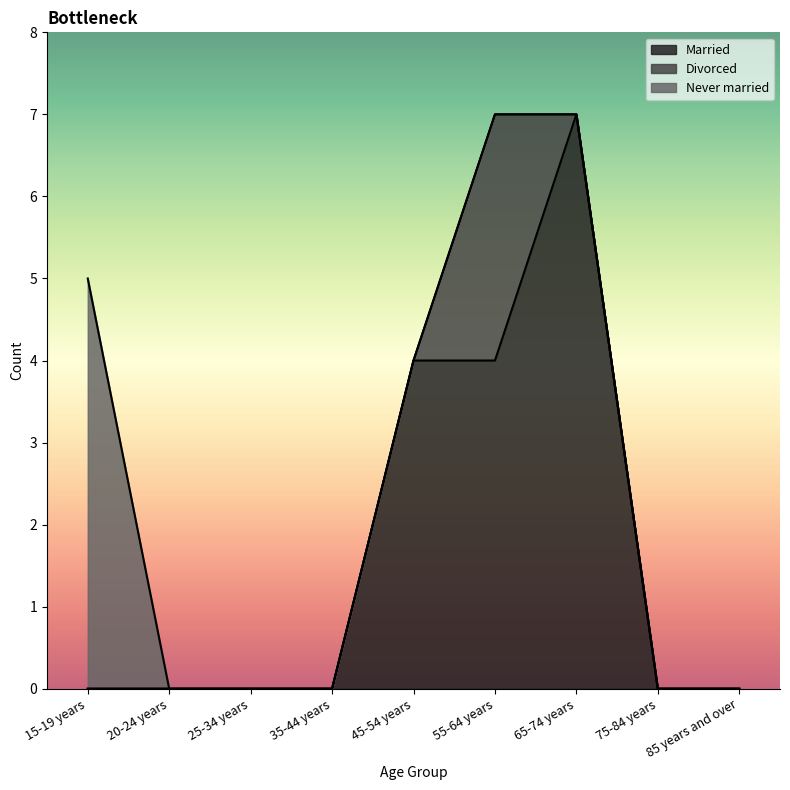

At which label is Married closest to 3?

45-54 years